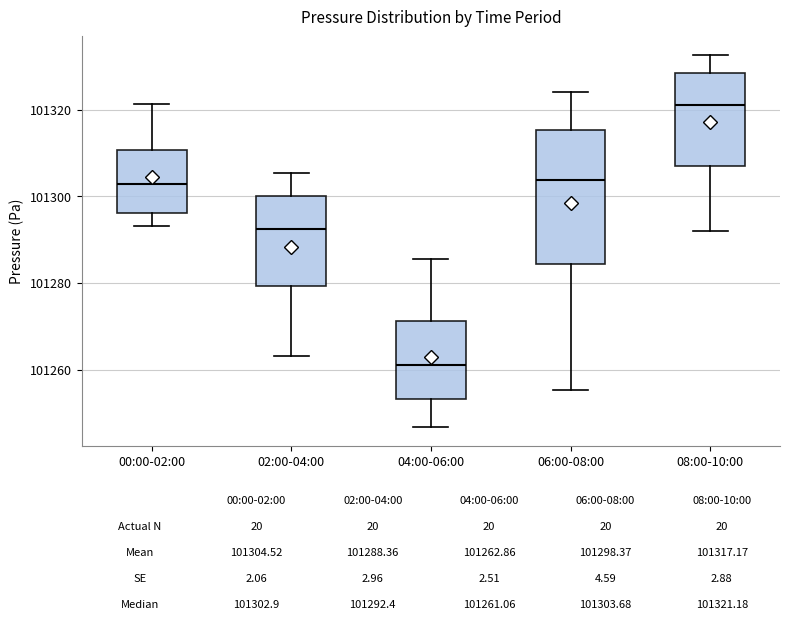

Which box is the tallest, from its lower edge to its upper edge?

06:00-08:00